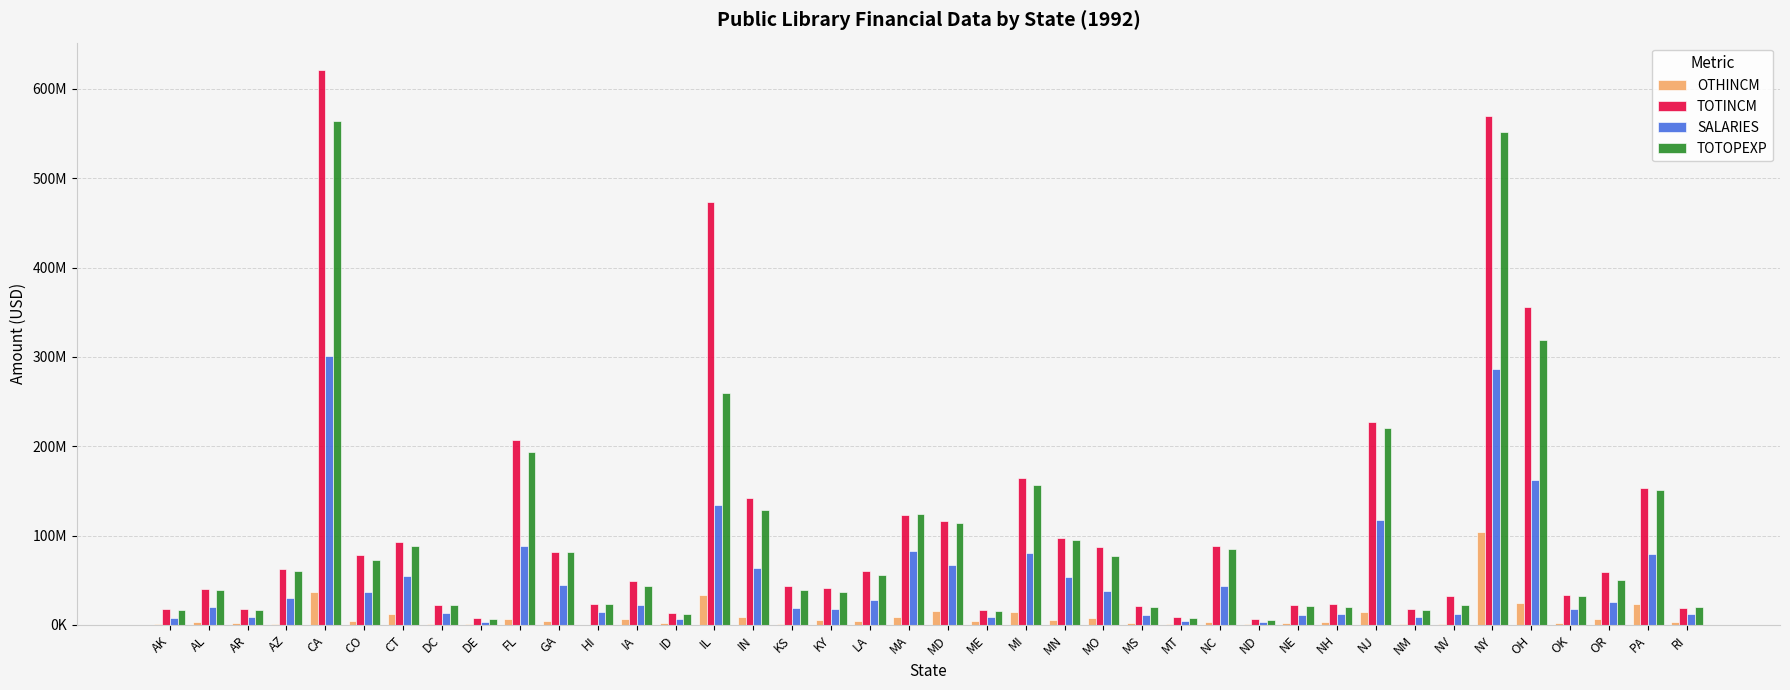

What are all the series names shown in the legend?

OTHINCM, TOTINCM, SALARIES, TOTOPEXP